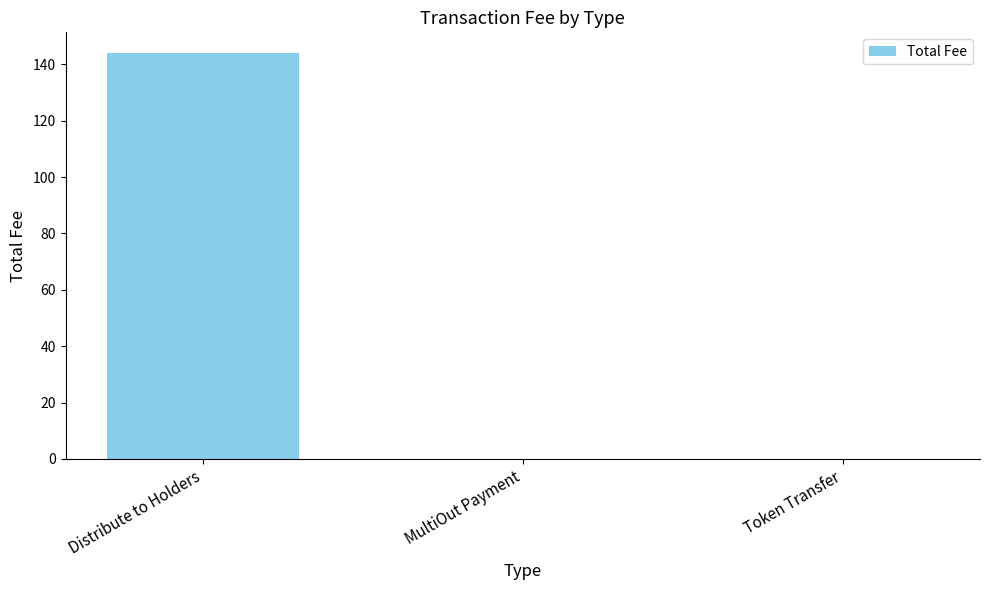

Read the value at MultiOut Payment.

0.1